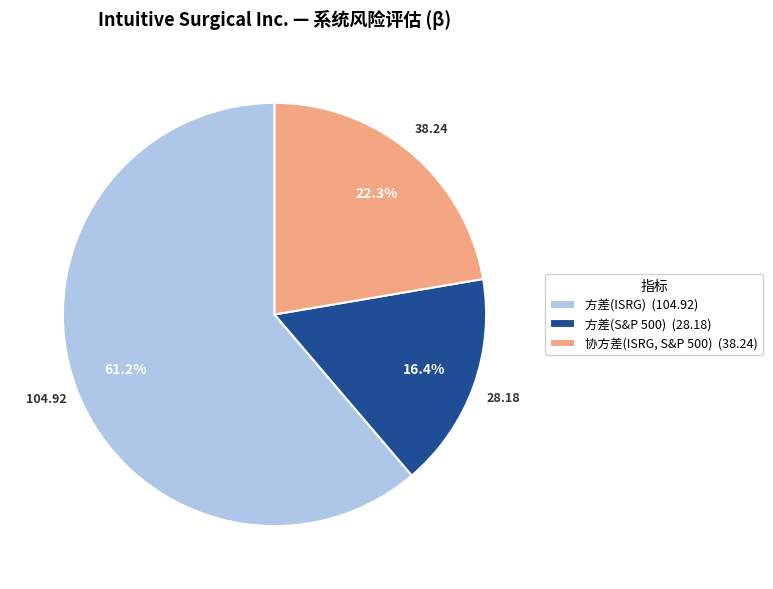

Is it true that 协方差(ISRG, S&P 500) is 31% of the pie?

False